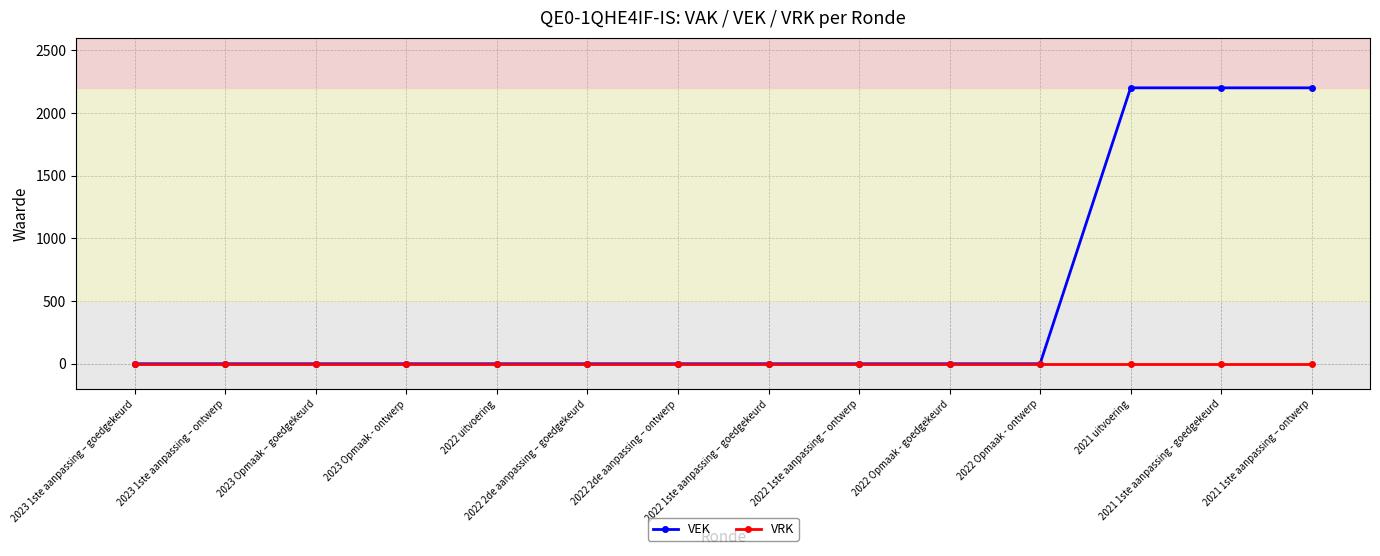

Rank the series by their maximum value, from lowest to highest.

VRK, VEK